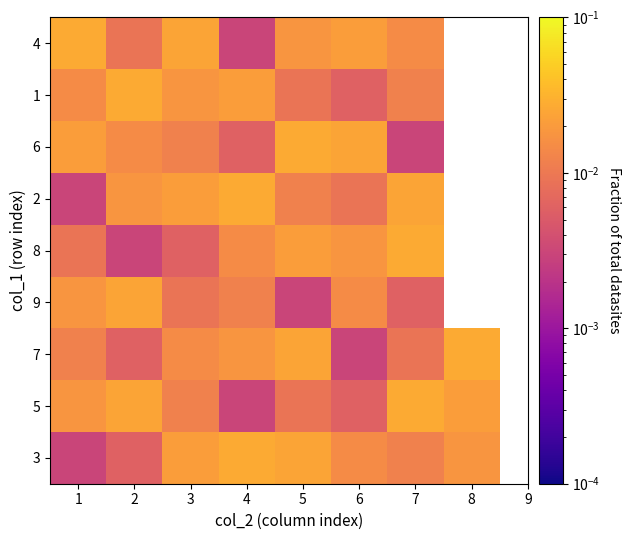

Is the value of 2 at 6 greater than the value of 5 at 8?

No